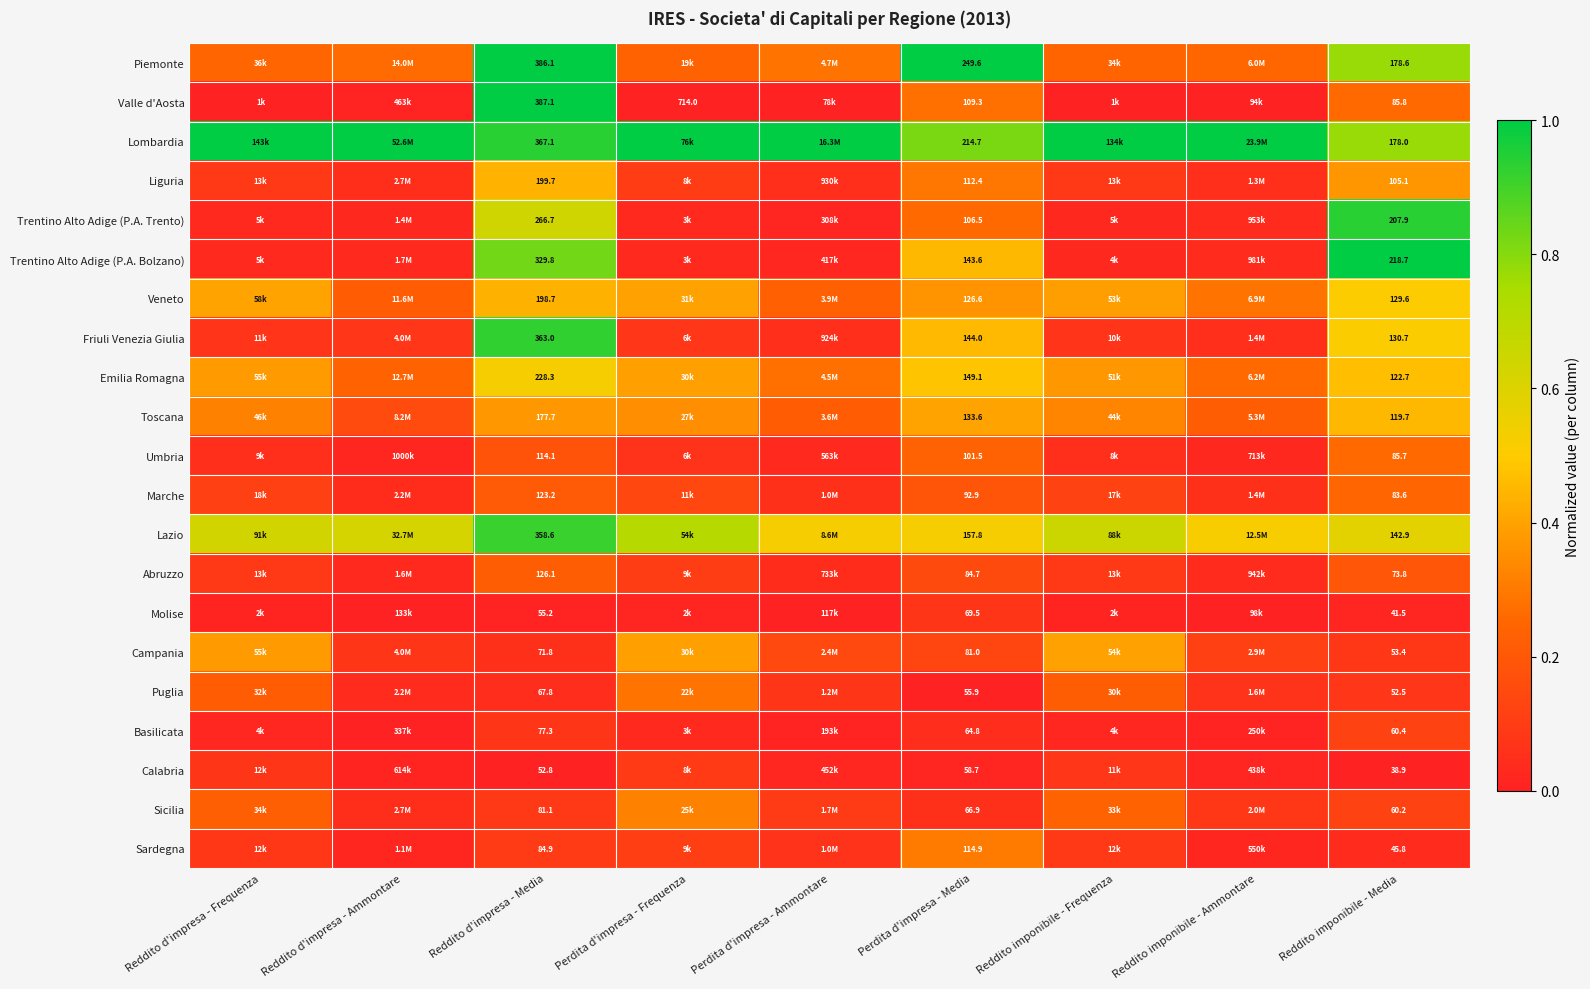

The Emilia Romagna series shows 0.5 at Perdita d'impresa - Media. True or false?

True